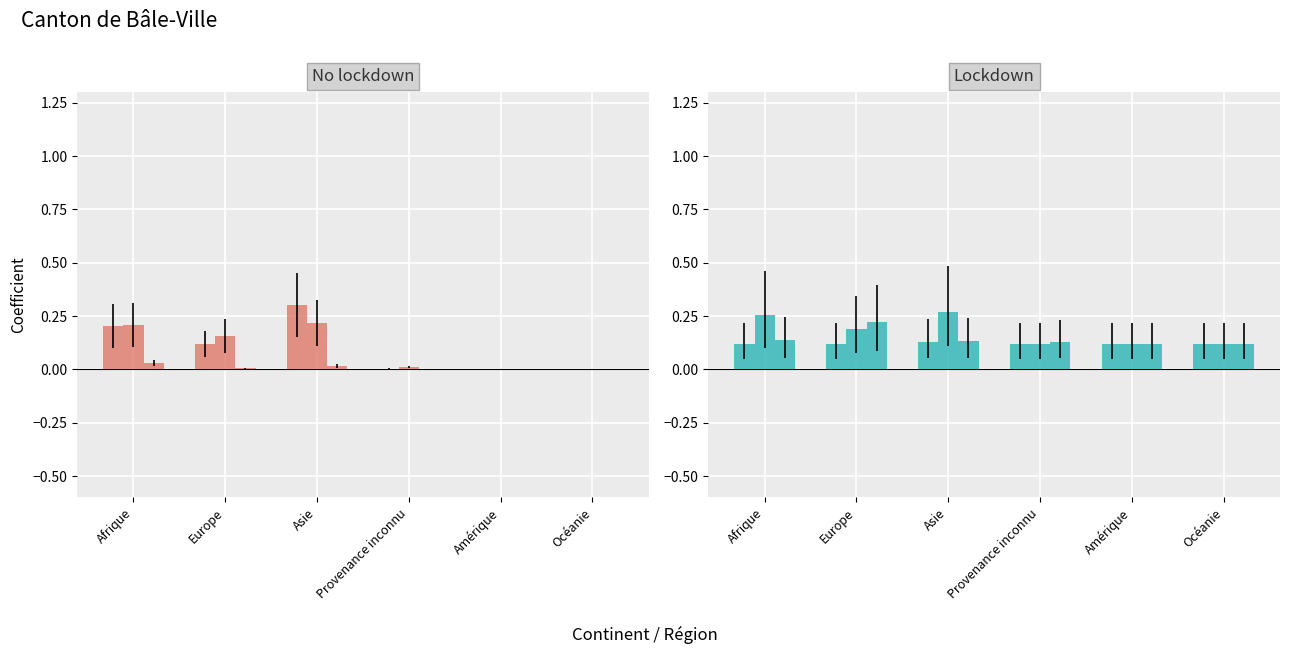

Rank the categories by Total nouvelles demandes d'asile value from lowest to highest.

Amérique, Océanie, Provenance inconnu, Europe, Afrique, Asie